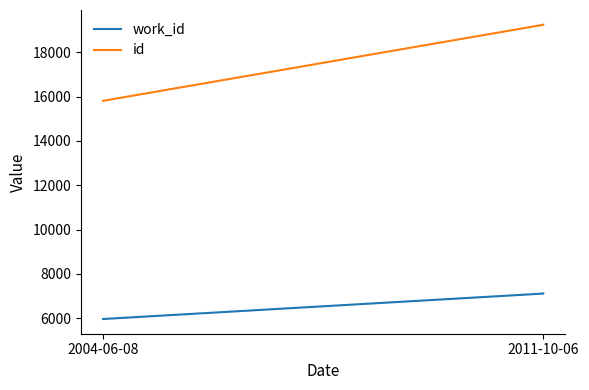

At which category is the sum across all series the highest?

2011-10-06